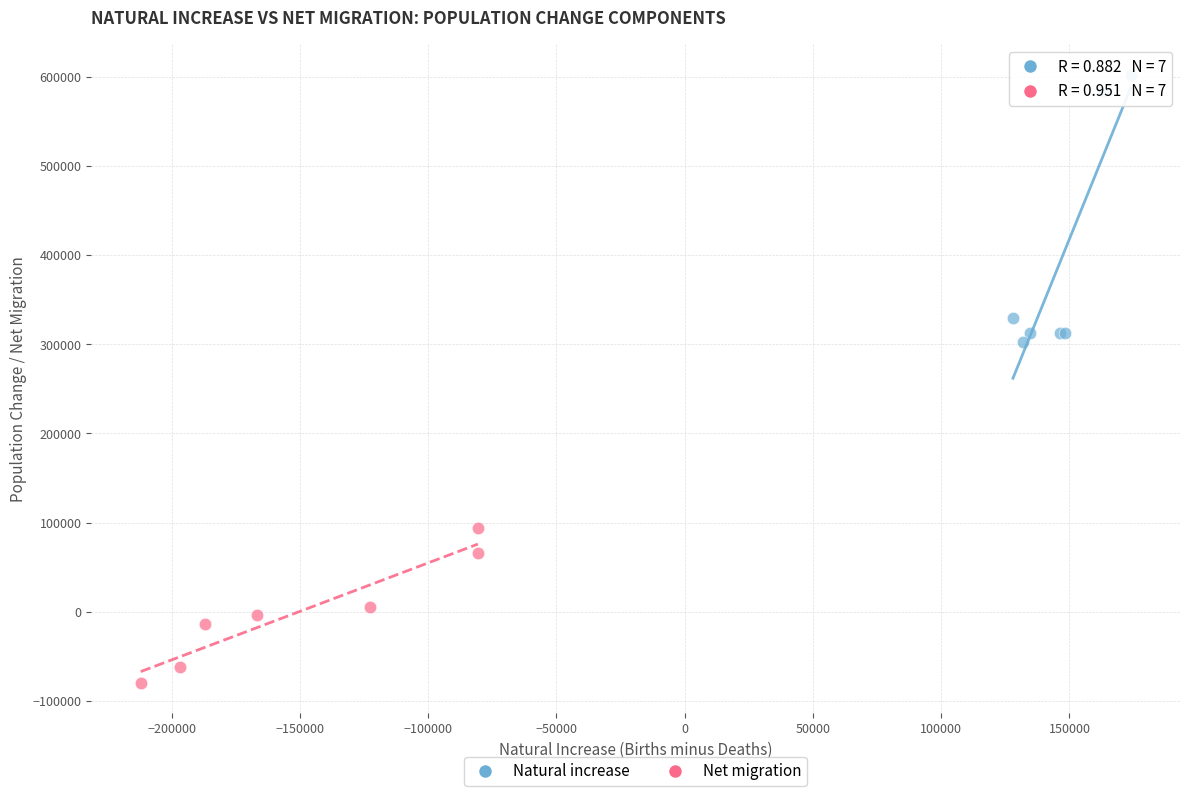

Which series reaches the maximum Y coordinate?

Natural increase